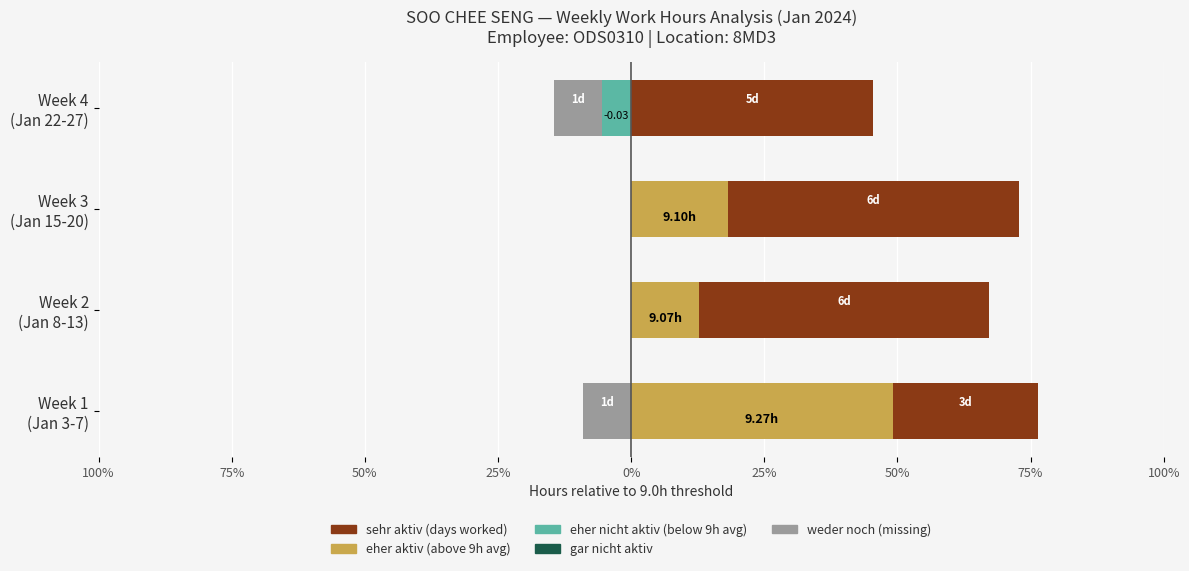

How many data points in weder noch (missing days) are less than 0?

2